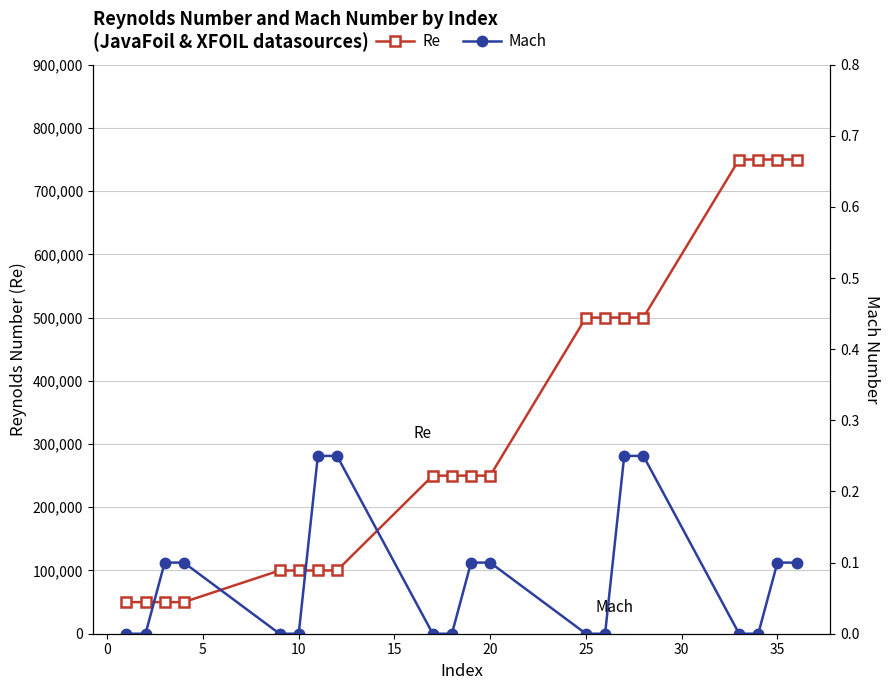

Reading left to right, extract all data points from this chart.

Re: 50000.0	50000.0	50000.0	50000.0	100000.0	100000.0	100000.0	100000.0	250000.0	250000.0	250000.0	250000.0	500000.0	500000.0	500000.0	500000.0	750000.0	750000.0	750000.0	750000.0
Mach: 0.0	0.0	0.1	0.1	0.0	0.0	0.2	0.2	0.0	0.0	0.1	0.1	0.0	0.0	0.2	0.2	0.0	0.0	0.1	0.1